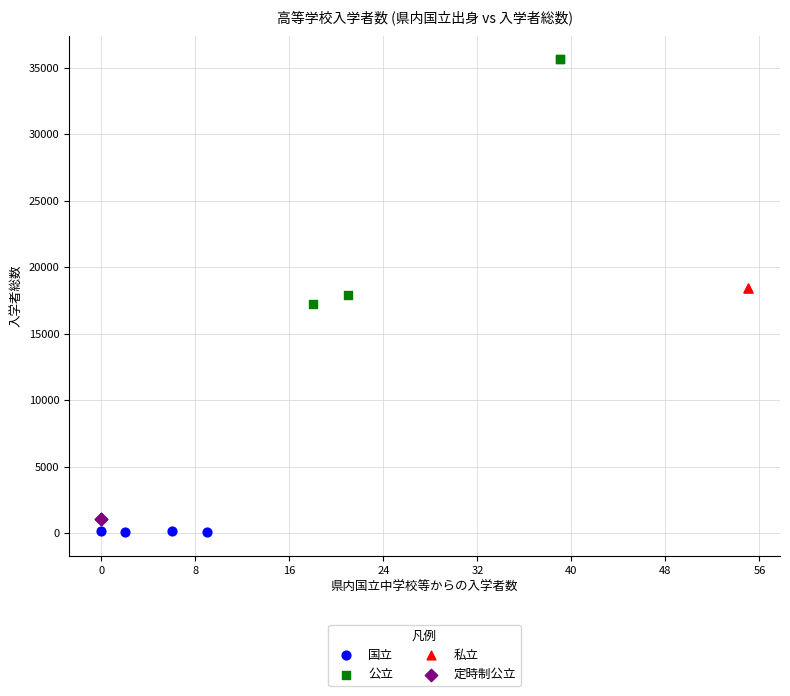

What are all the series names shown in the legend?

国立, 公立, 私立, 定時制公立